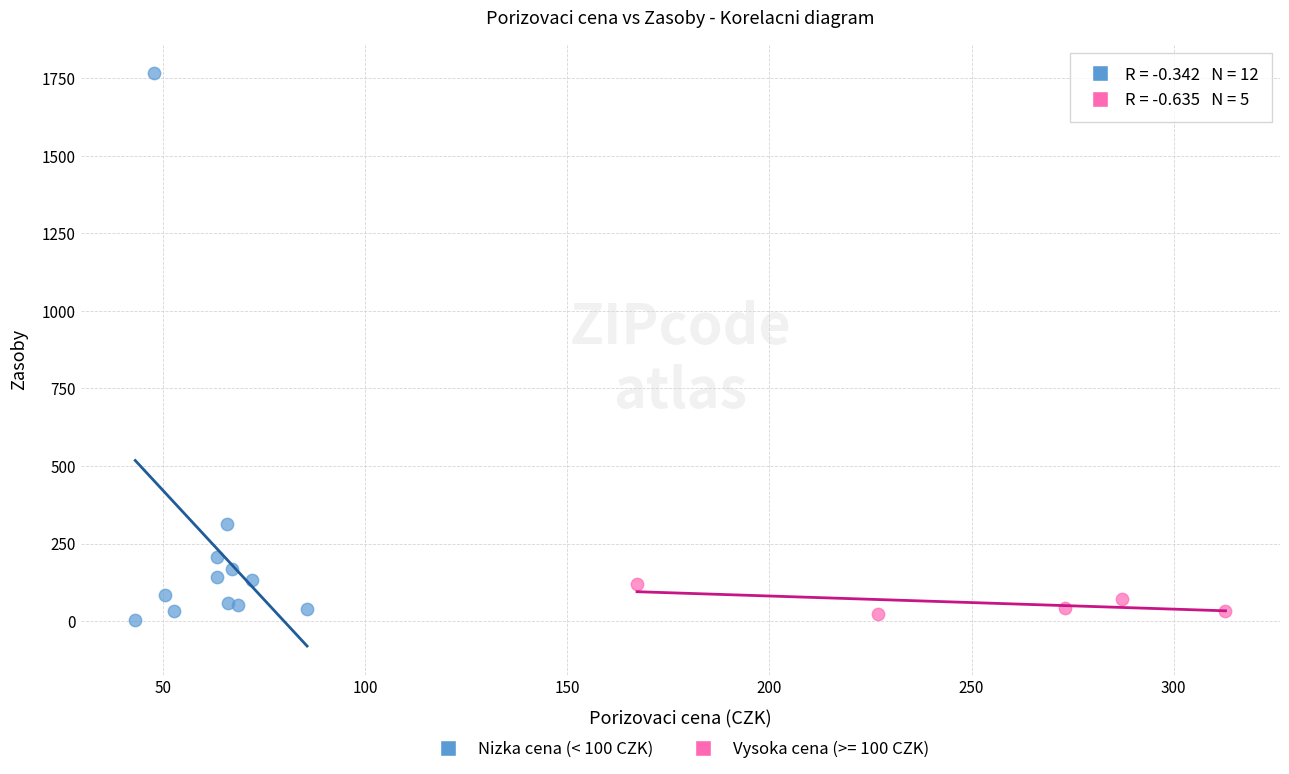

Which series contains the highest Y value?

Nizka cena (< 100 CZK)